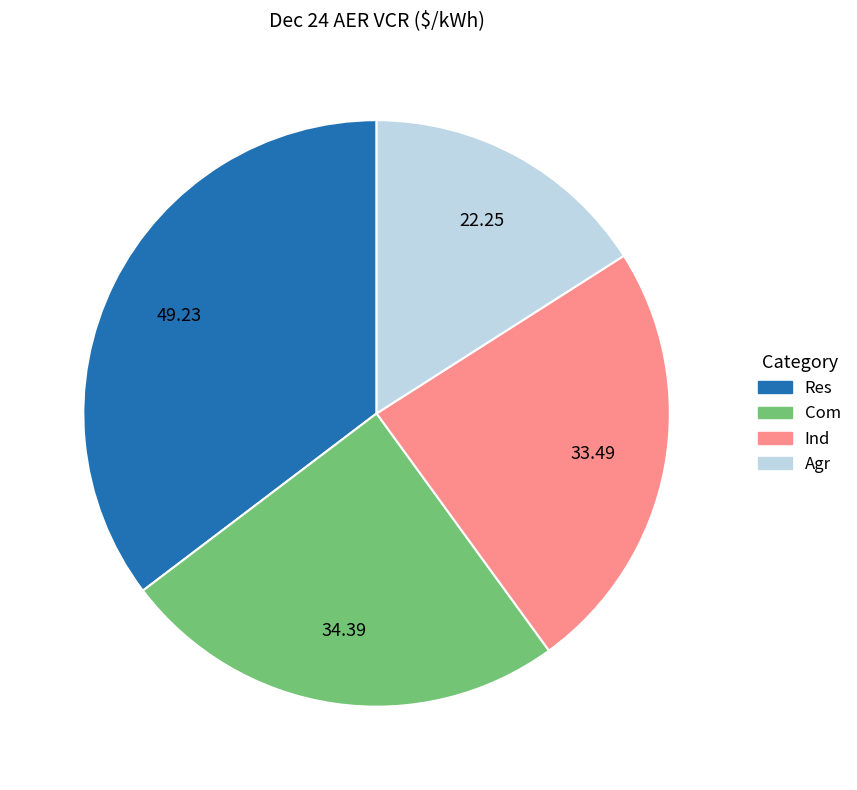

How many segments does this pie chart have?

4